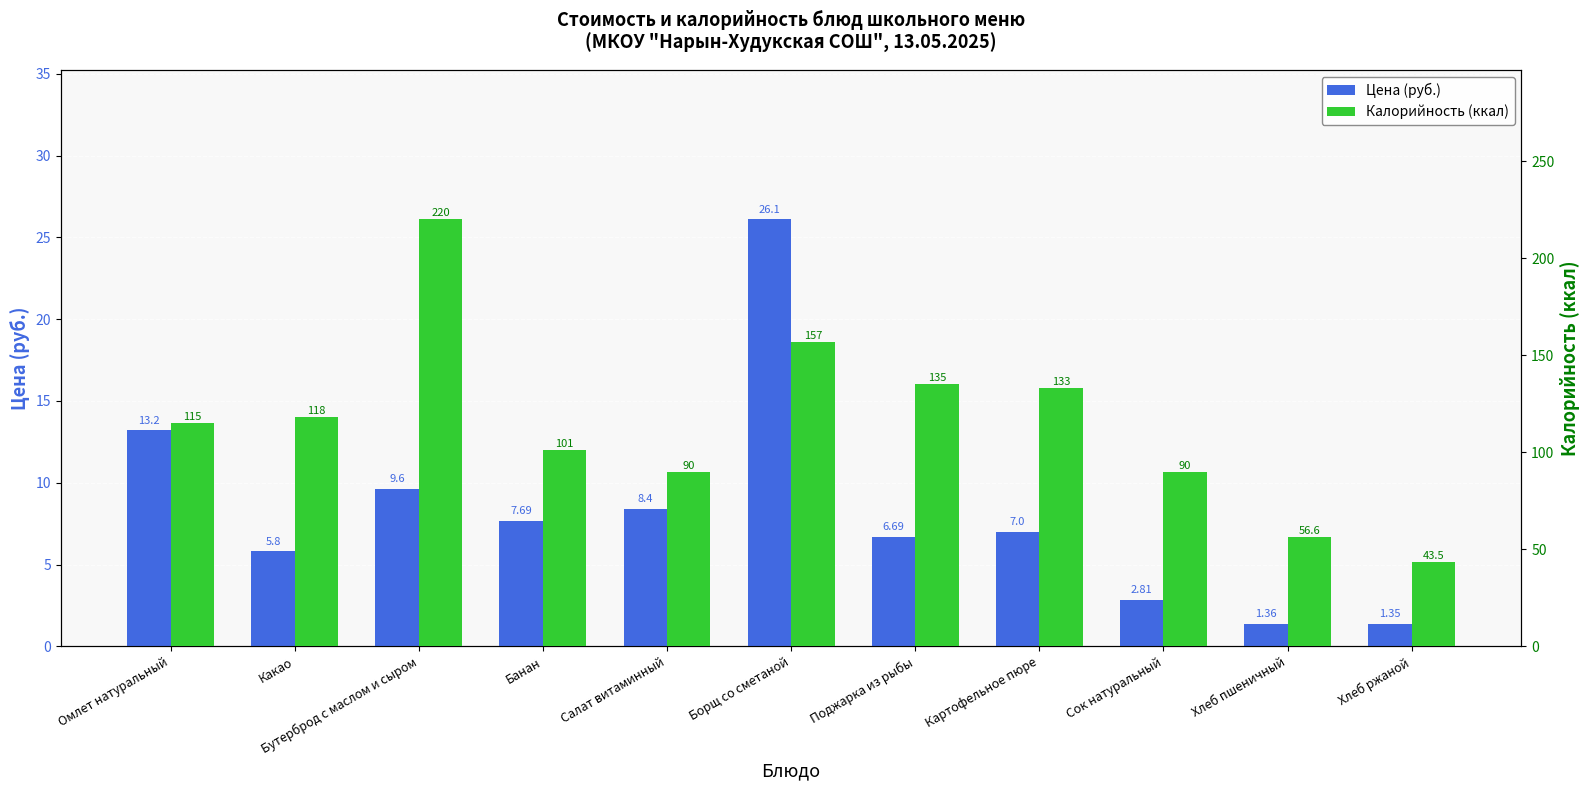

Which category has the highest value in the Калорийность (ккал) series?

Бутерброд с маслом и сыром